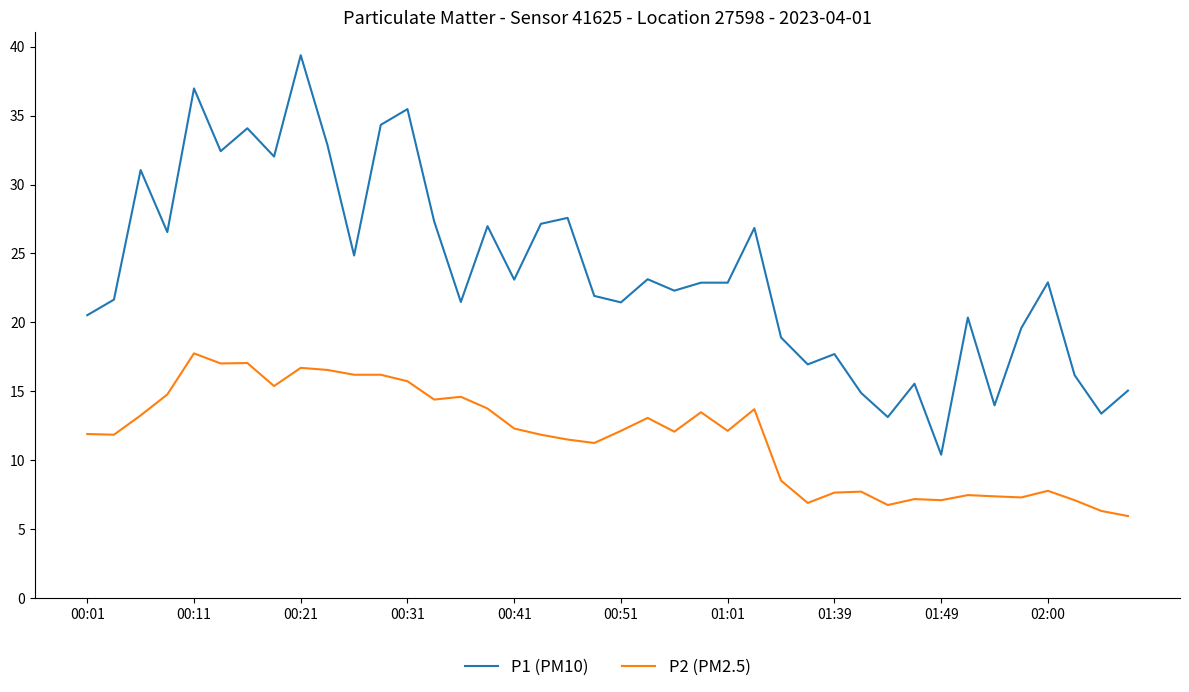

True or false: P2 (PM2.5) has more than 2 interior local peaks.

True